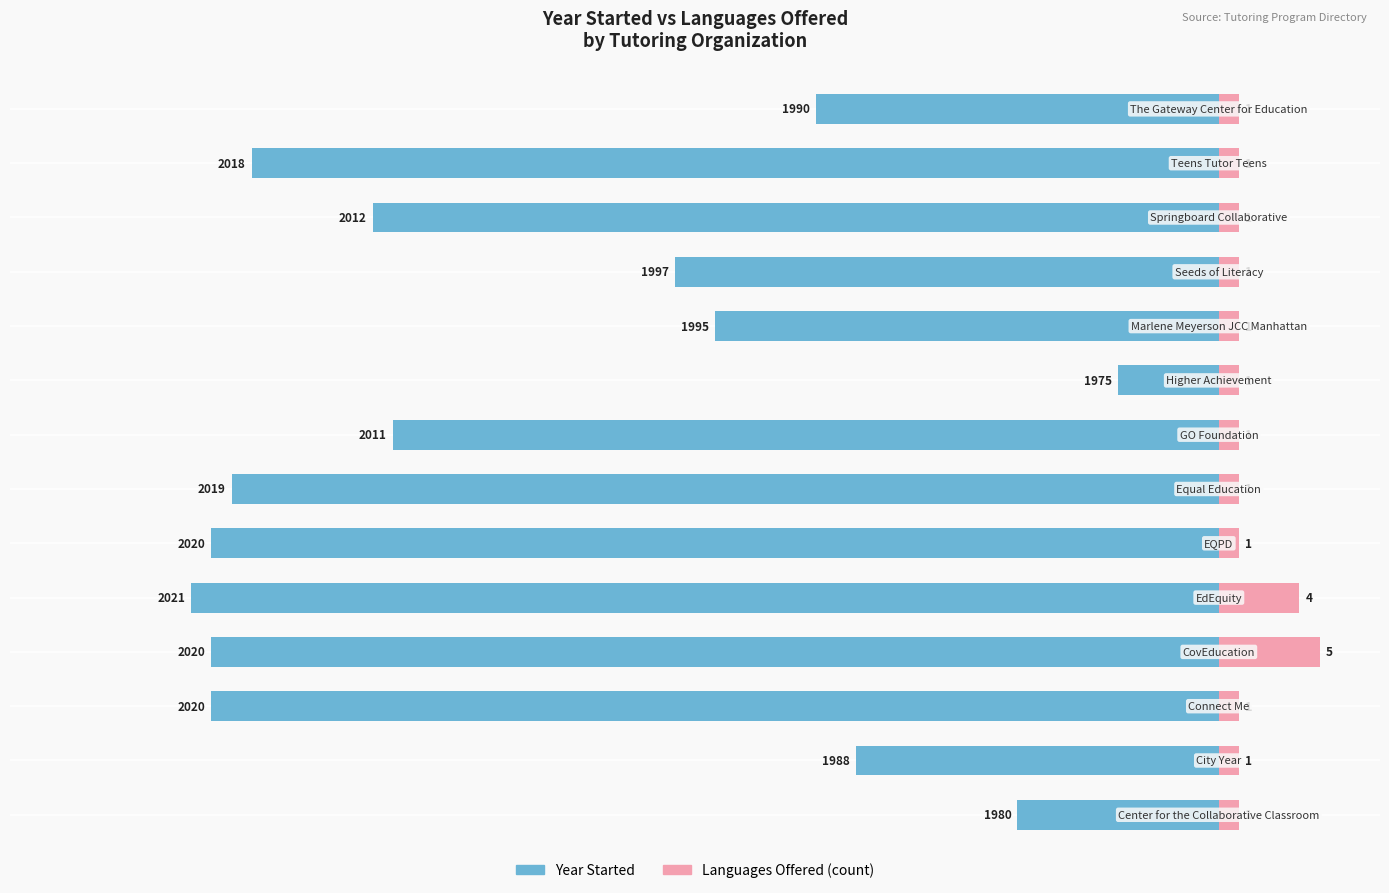

Rank the series at −20 from lowest to highest value.

Year Started (offset from 1970), Number of Languages Offered